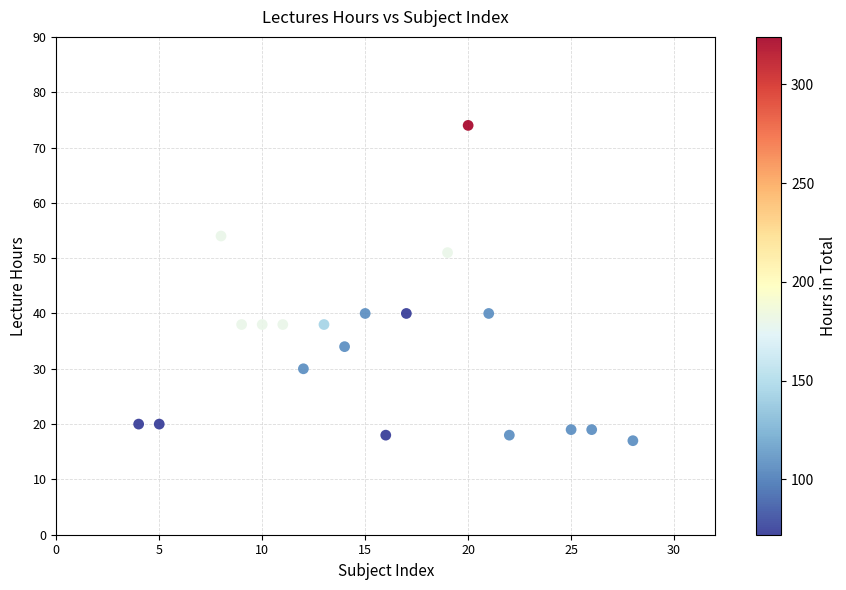

What is the range of X values (max minus min)?

24